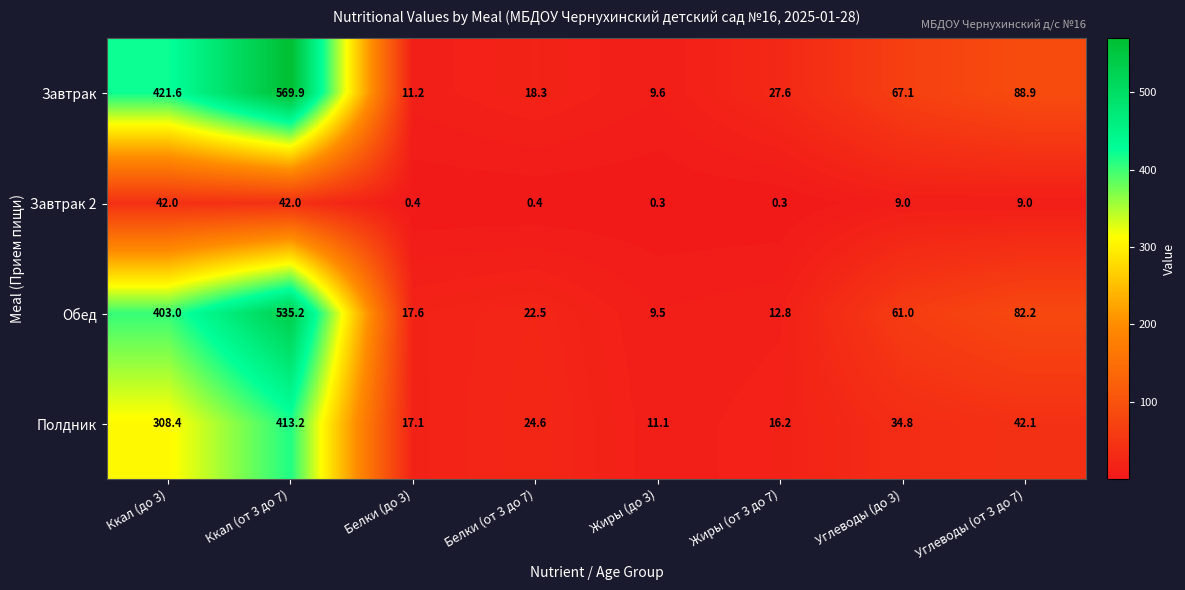

True or false: Обед has a value of 57.4 at Углеводы (от 3 до 7).

False